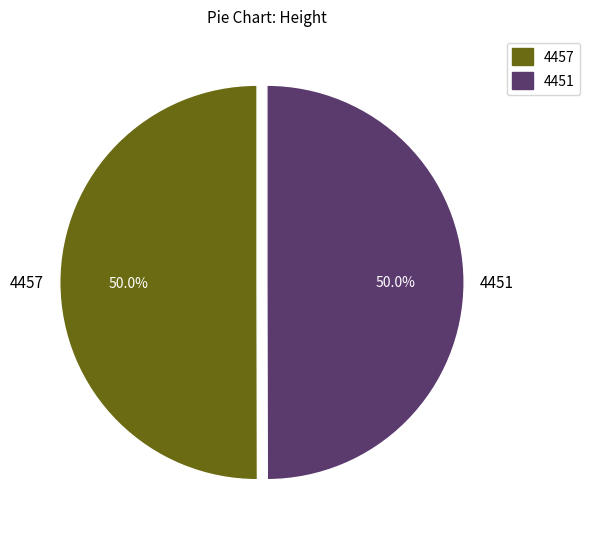

How many segments does this pie chart have?

2